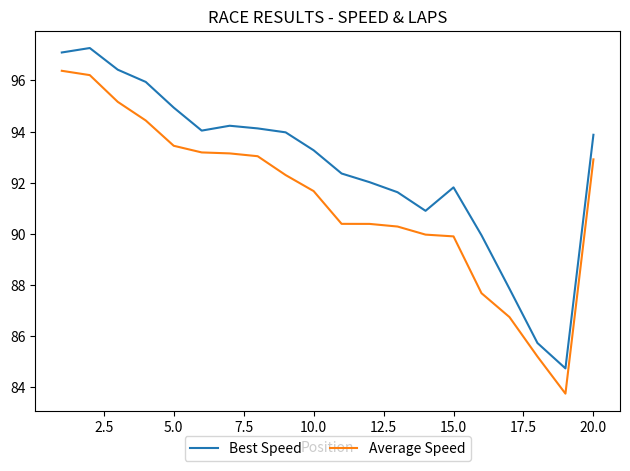

What is the minimum value shown in the chart?

83.8